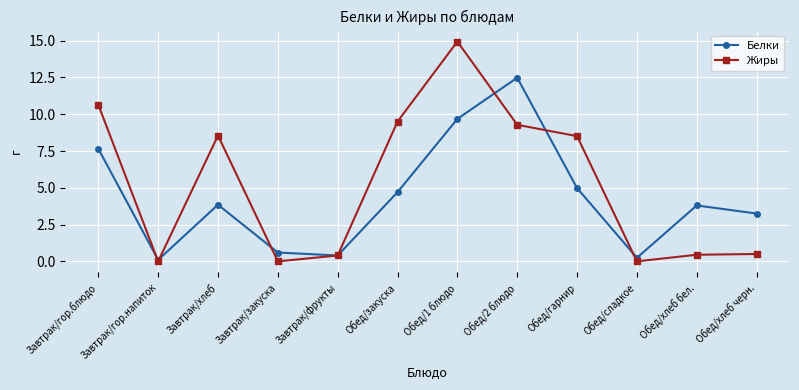

Where is the first local minimum for Жиры?

Завтрак/гор.напиток